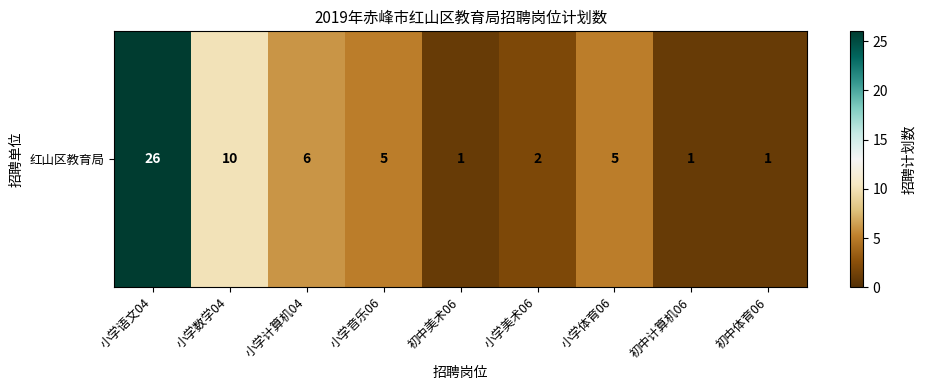

True or false: the data shows 10 at 小学计算机04.

False